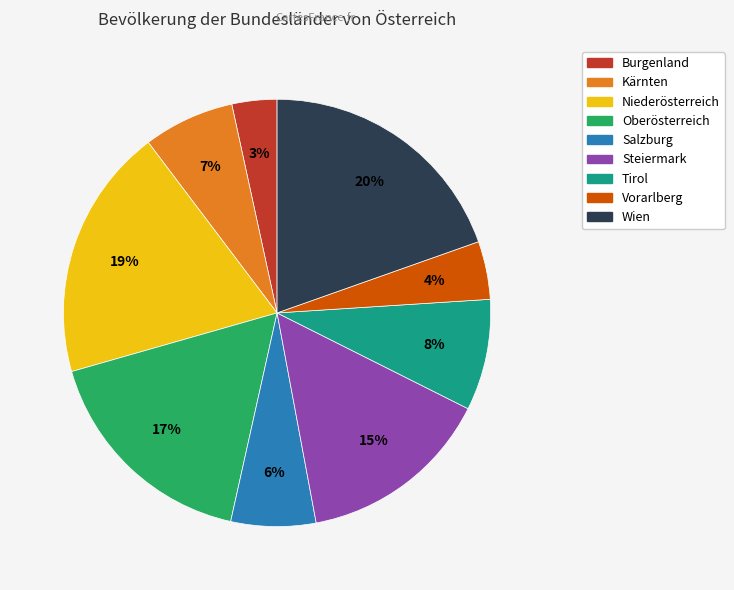

Between Kärnten and Niederösterreich, which is larger?

Niederösterreich